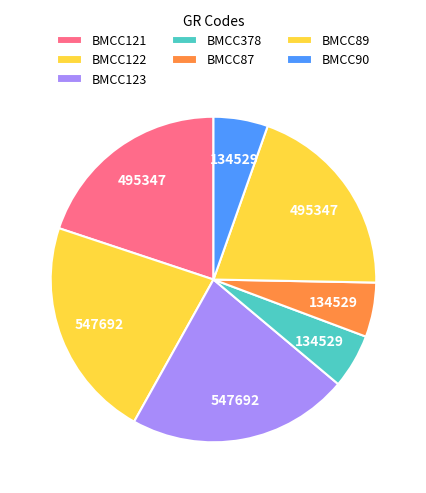

To the nearest percent, what is the difference between the largest and smallest slice percentages?

17%